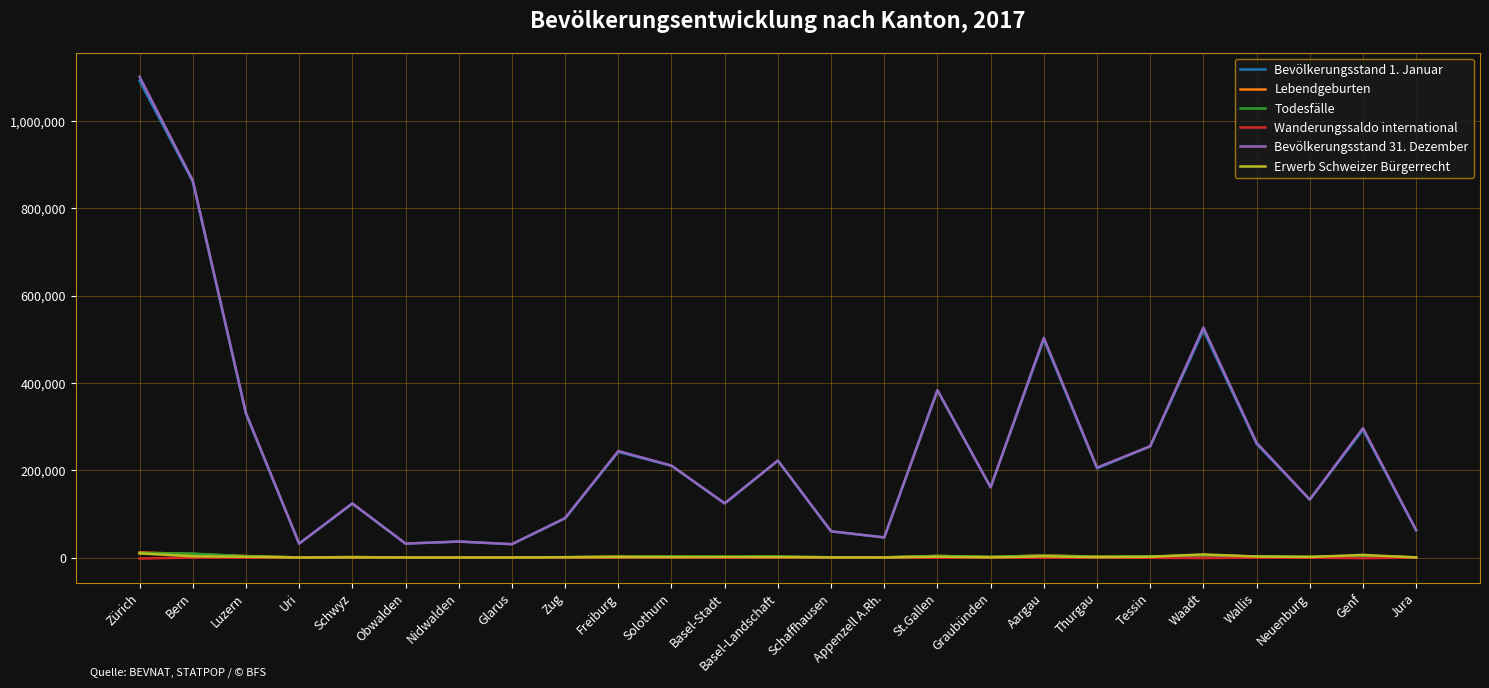

True or false: Bevölkerungsstand 1. Januar and Wanderungssaldo international cross at least once.

False